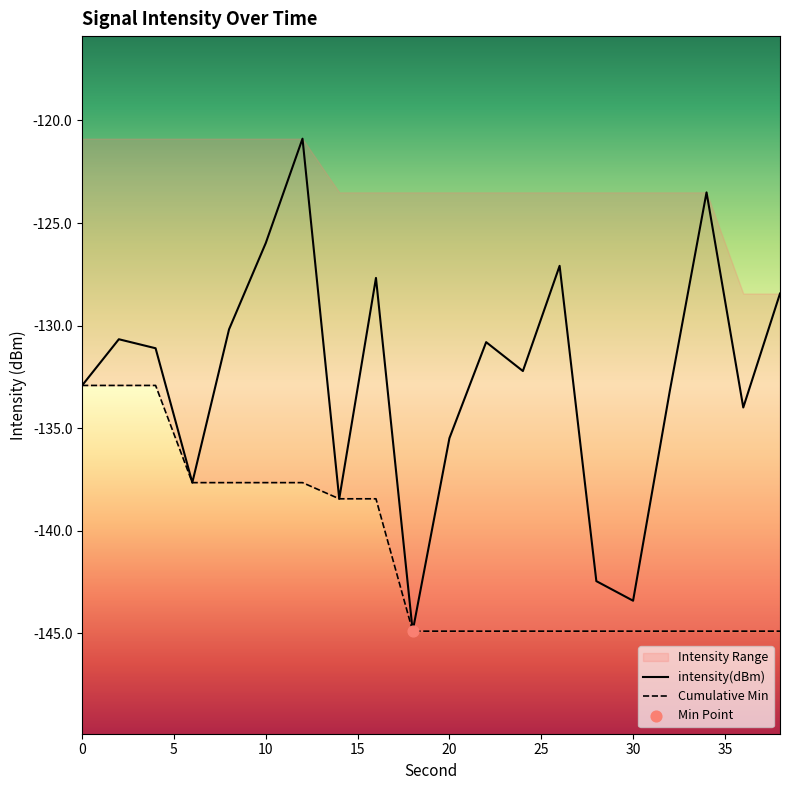

What is the lowest value of the intensity(dBm) series?

-144.9